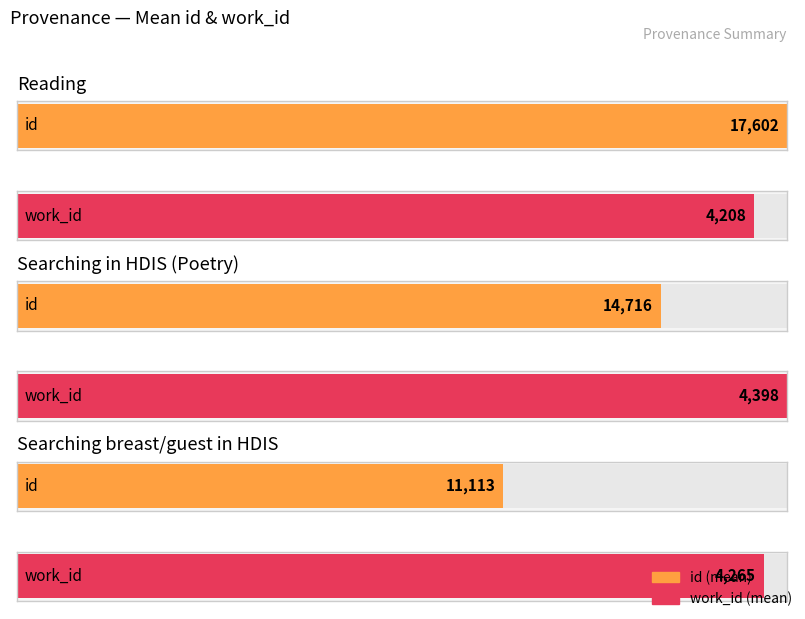

At which label does work_id reach its peak?

Searching in HDIS (Poetry)